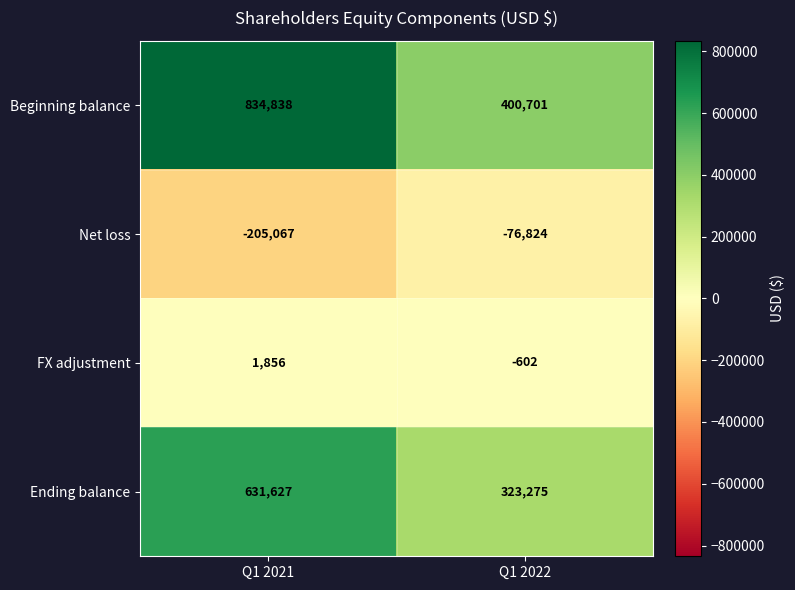

At which category is the sum across all series the highest?

Q1 2021